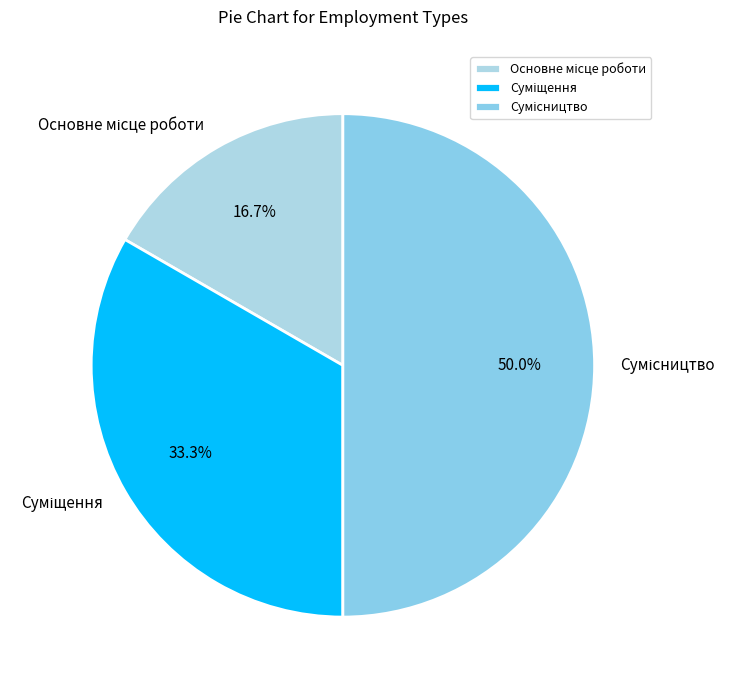

How many slices are in this pie chart?

3